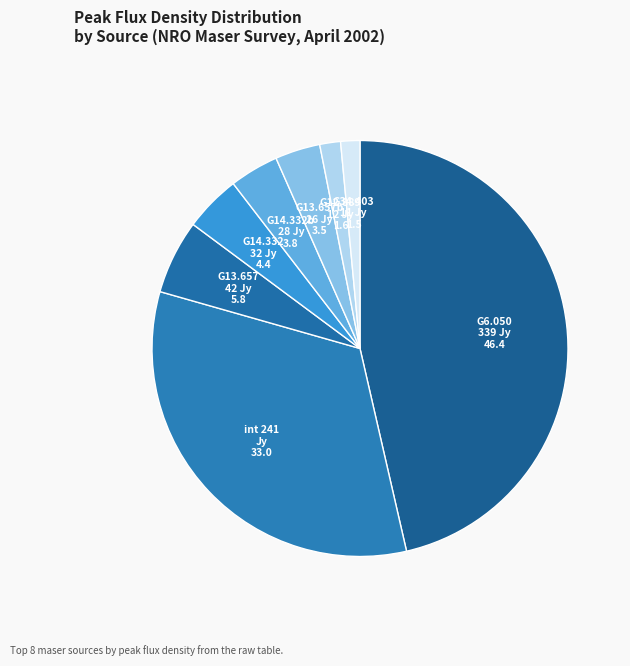

To the nearest percent, what is the average slice percentage?

12%